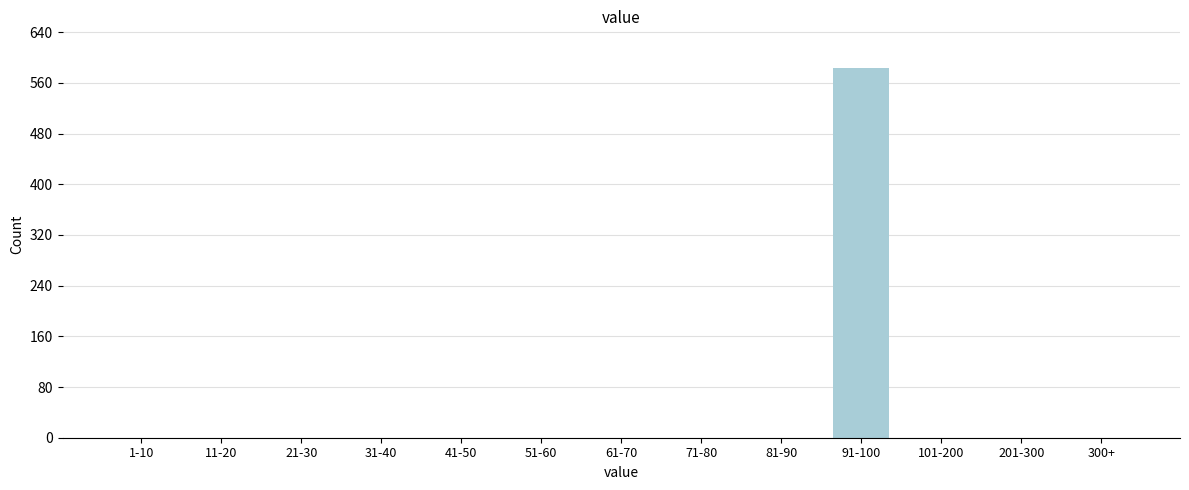

Reading left to right, extract all data points from this chart.

1-10=0	11-20=0	21-30=0	31-40=0	41-50=0	51-60=0	61-70=0	71-80=0	81-90=0	91-100=583	101-200=0	201-300=0	300+=0